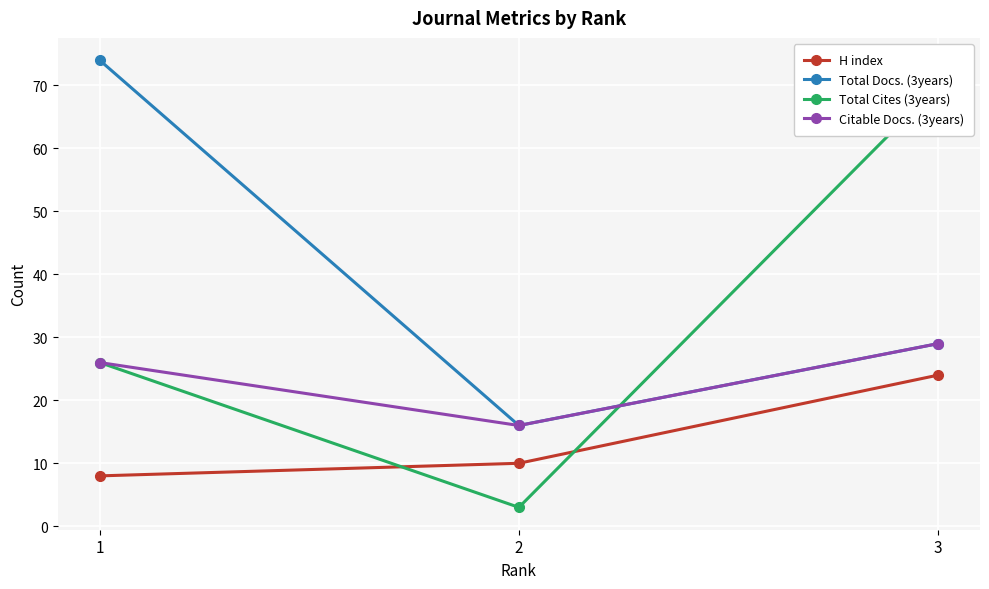

Where does the H index series first go above 10?

3